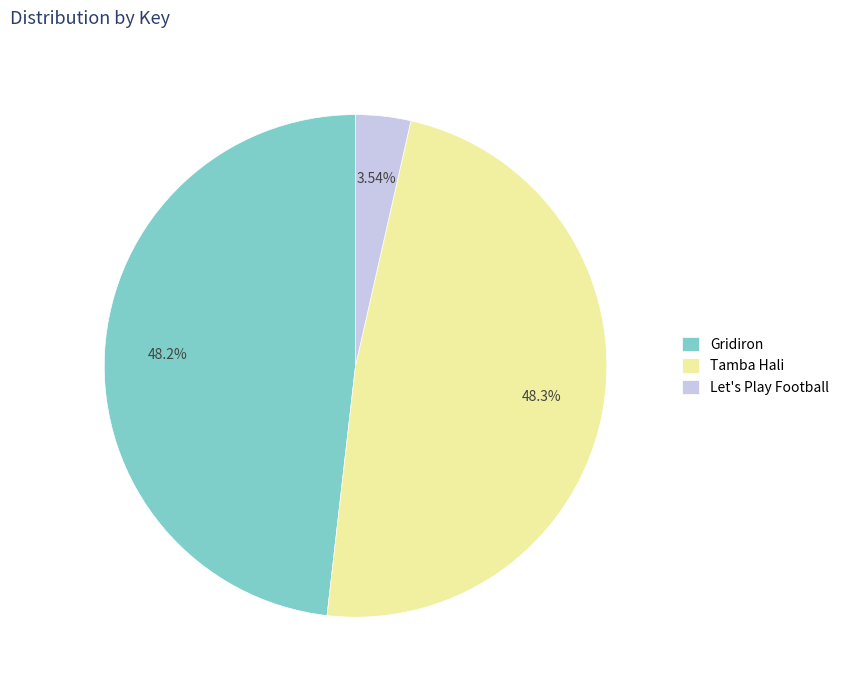

What is the smallest slice in the pie chart?

Let's Play Football